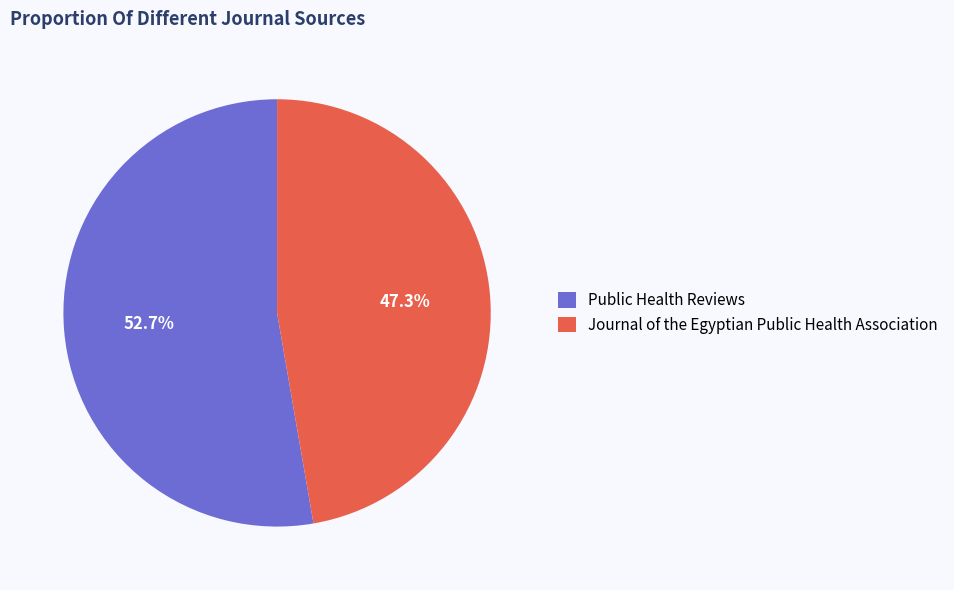

Is it true that Public Health Reviews is 53% of the pie?

True